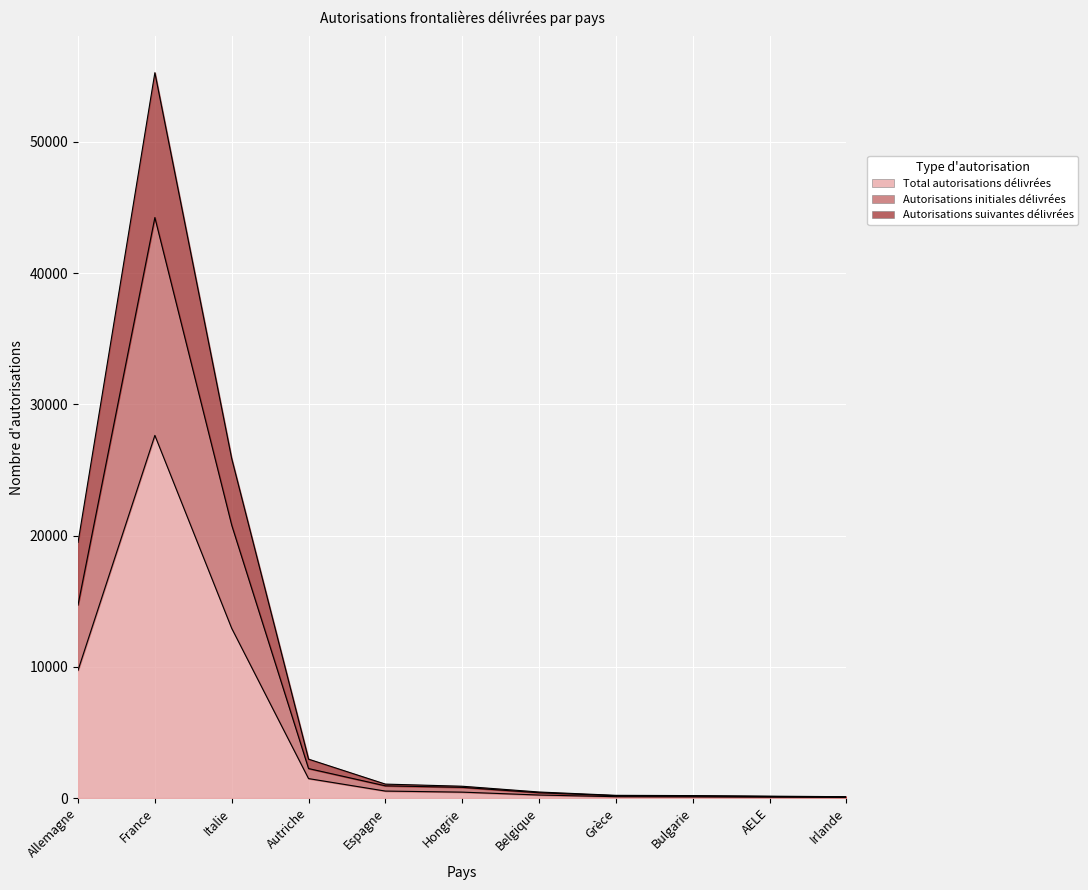

In Autorisations initiales délivrées, how many points are higher than both neighbors (excluding endpoints)?

1